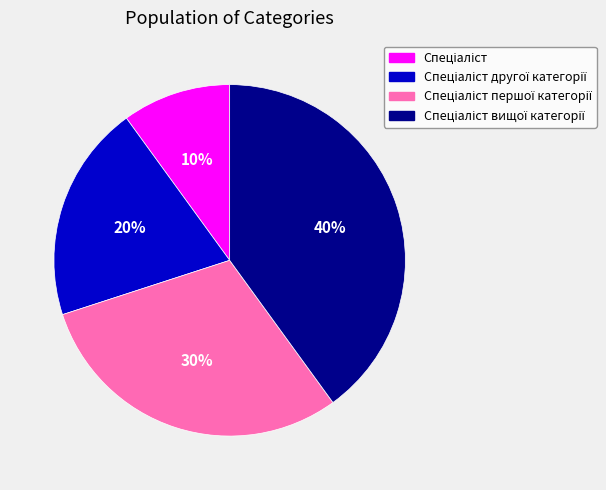

To the nearest percent, what is the average slice percentage?

25%